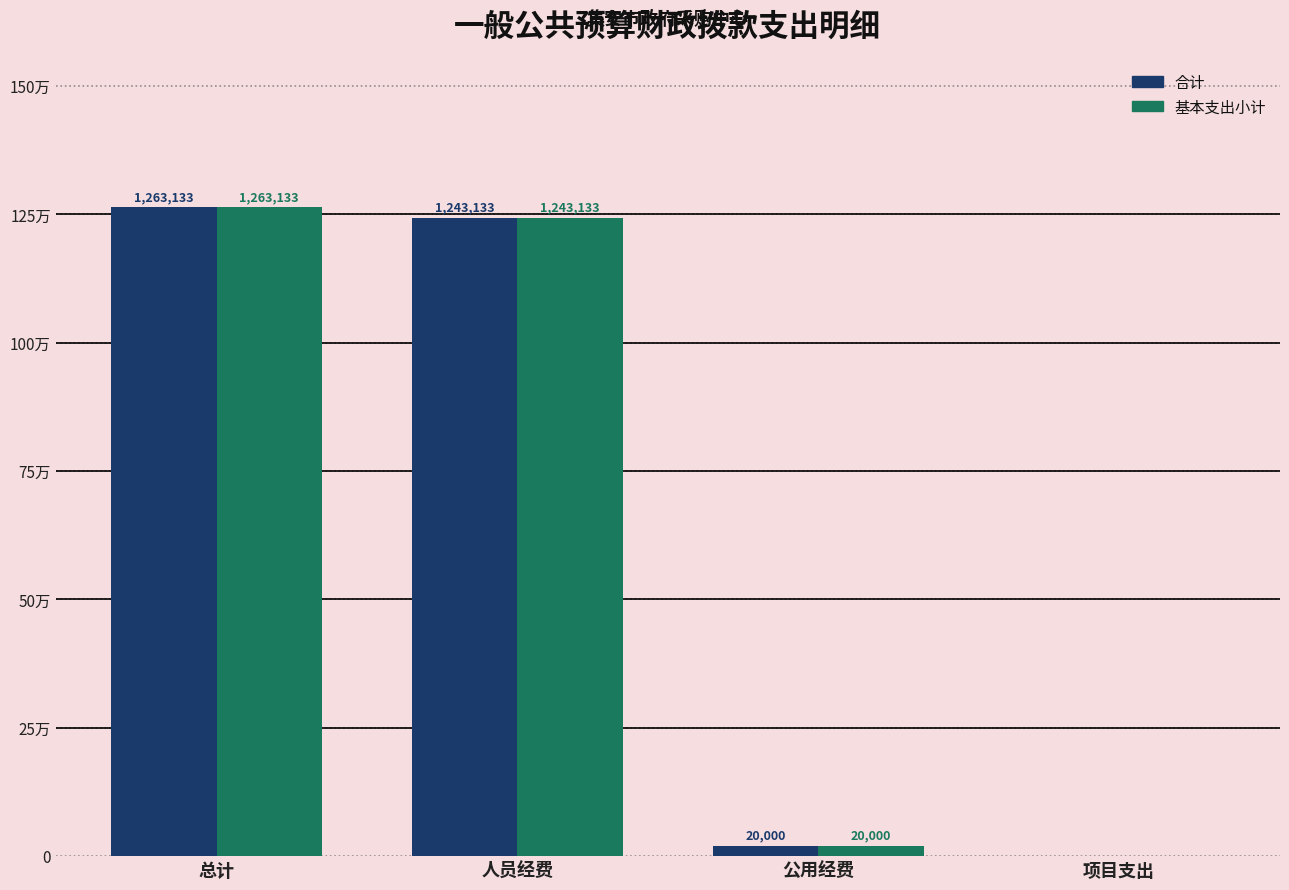

What are all the series names shown in the legend?

合计, 基本支出小计